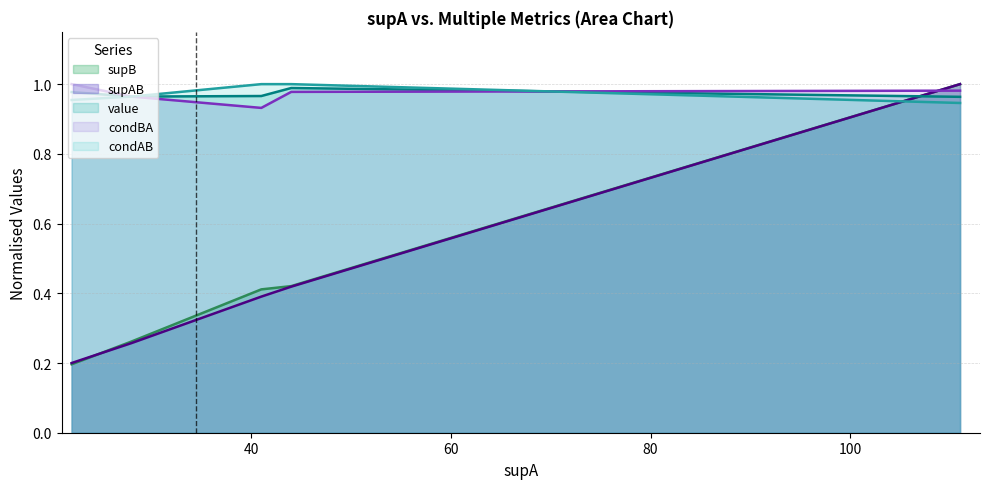

At which category is the sum across all series the highest?

111